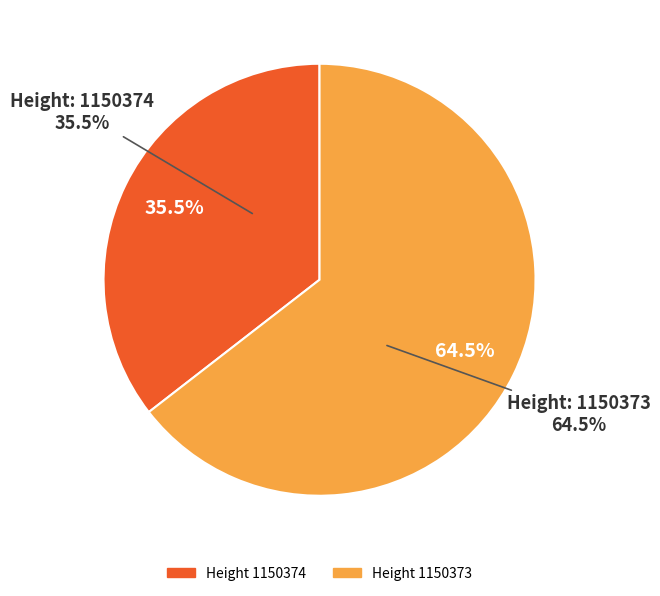

Does any single category account for the majority?

Yes